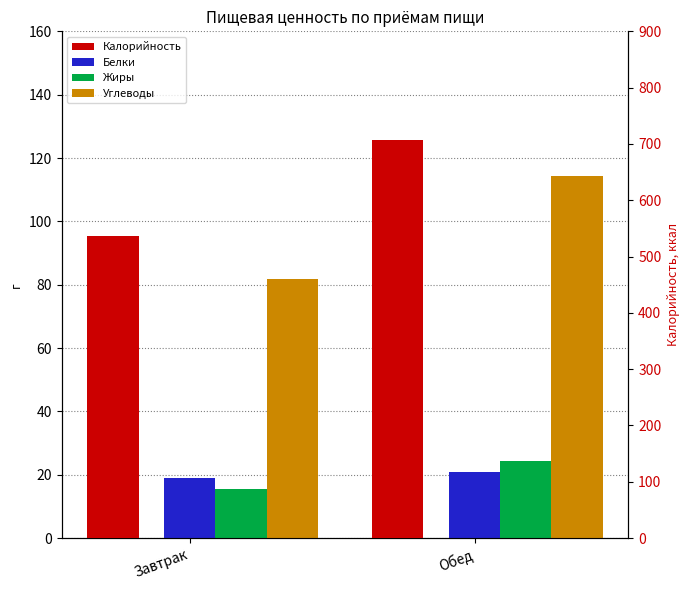

What is the spread (max minus min) of values at Обед?

686.1